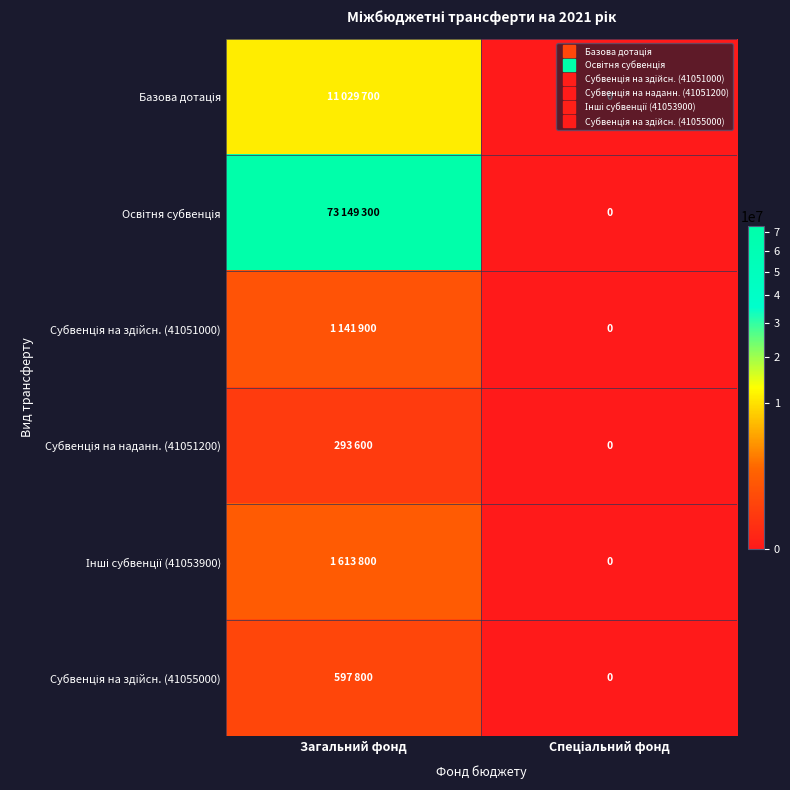

Which series changed the most between Загальний фонд and Спеціальний фонд?

Освітня субвенція